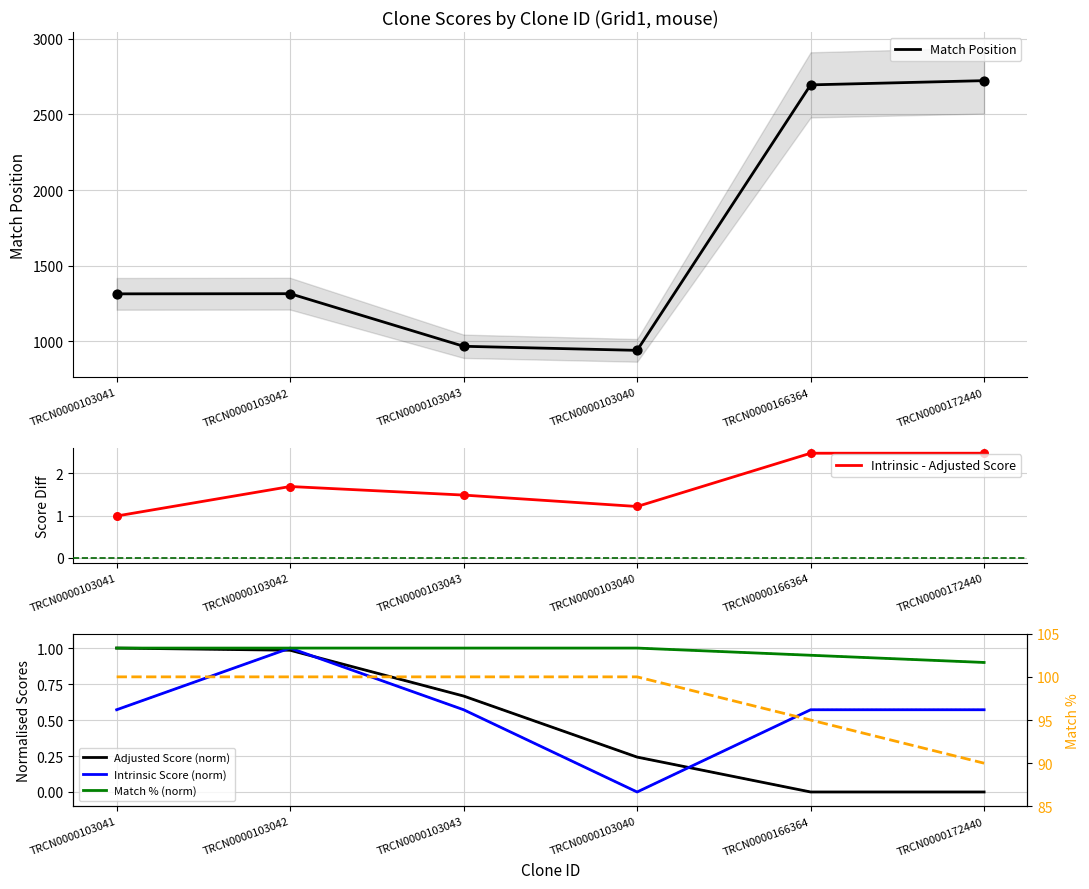

What is the total value across all series at TRCN0000103042?

1418.7